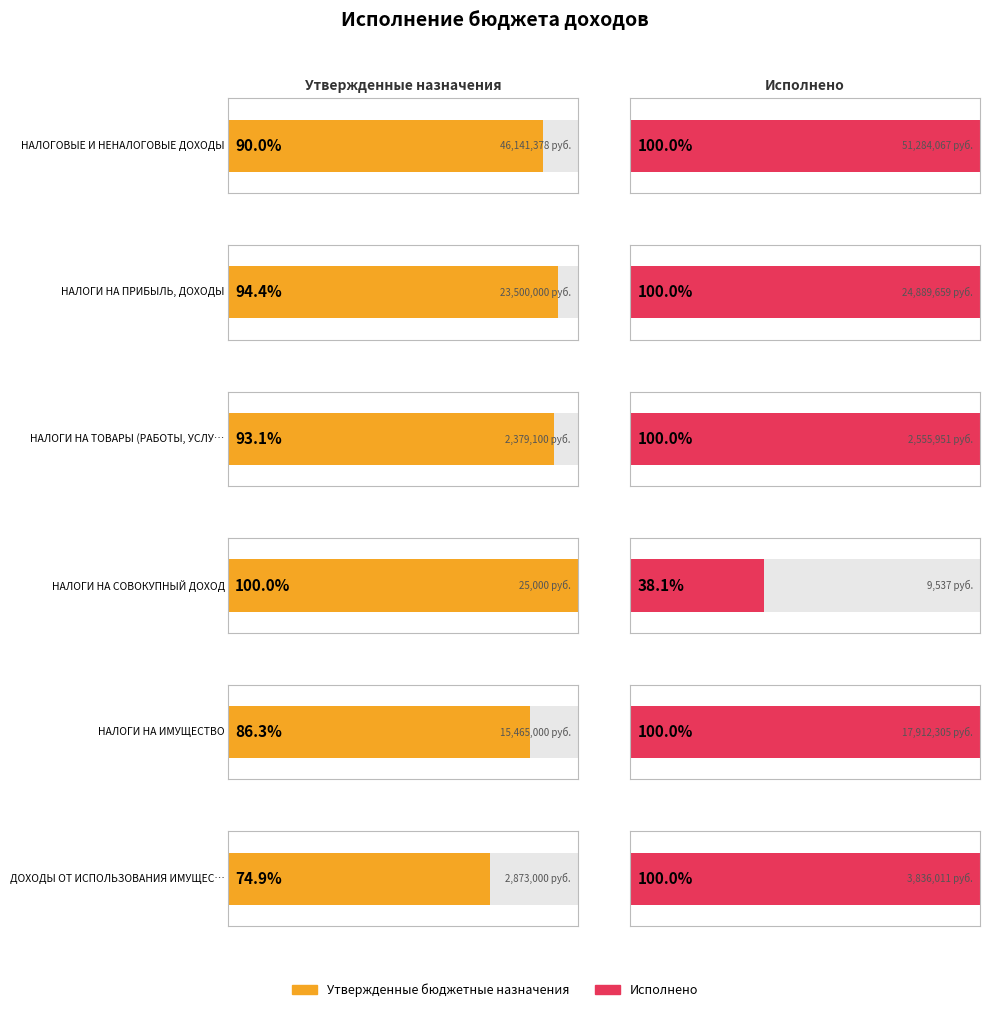

Which series has the largest total across all categories?

Исполнено